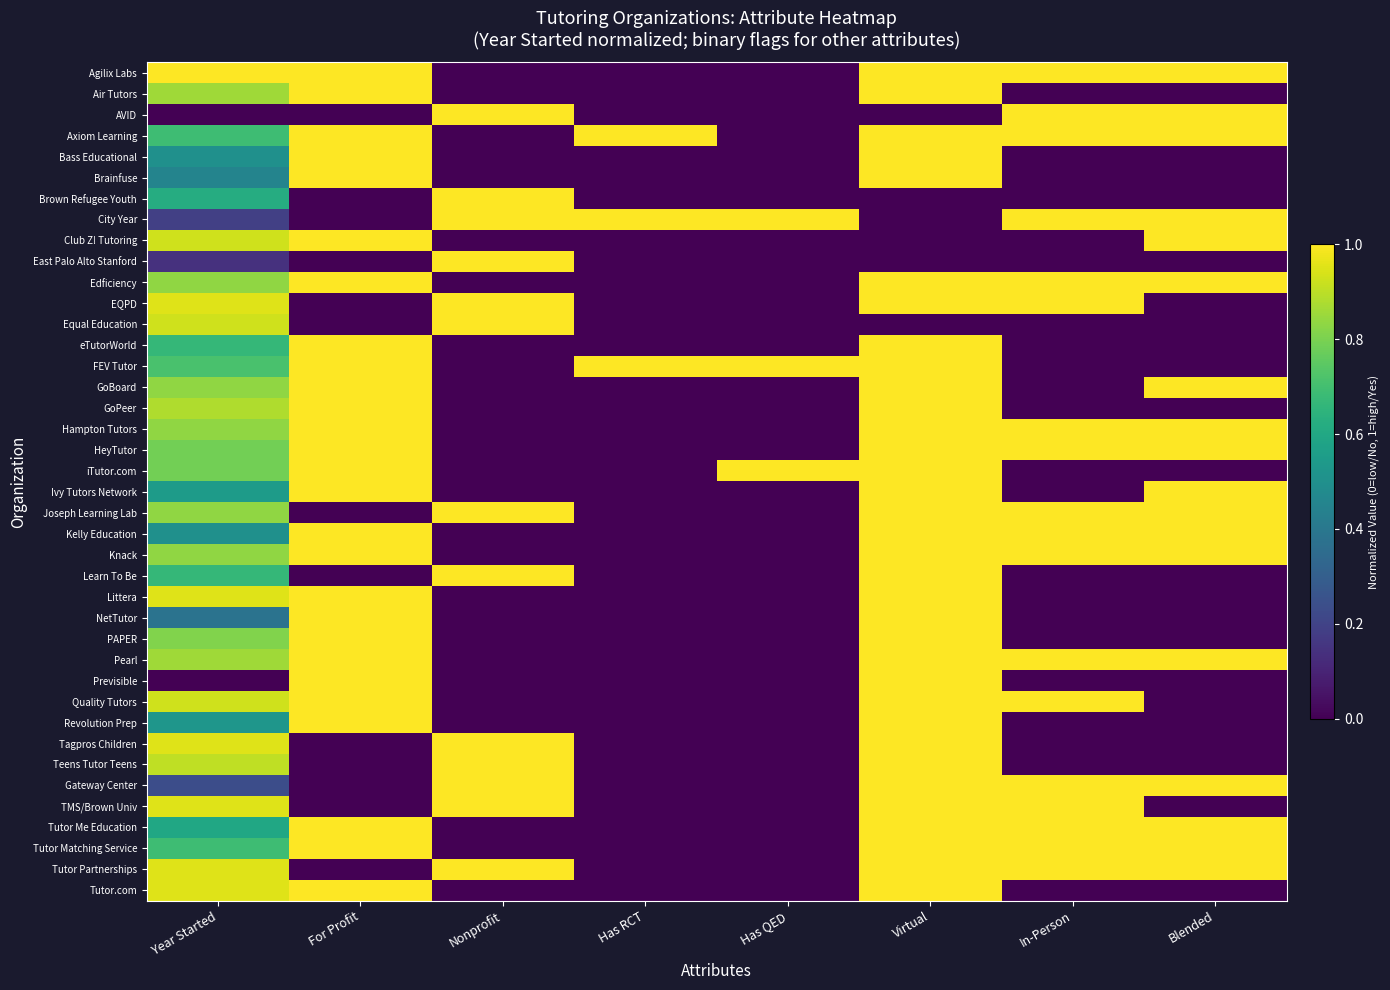

Rank the series at For Profit from highest to lowest value.

Agilix Labs, Air Tutors, Axiom Learning, Bass Educational, Brainfuse, Club Z! Tutoring, Edficiency, eTutorWorld, FEV Tutor, GoBoard, GoPeer, Hampton Tutors, HeyTutor, iTutor.com, Ivy Tutors Network, Kelly Education, Knack, Littera, NetTutor, PAPER, Pearl, Previsible, Quality Tutors, Revolution Prep, Tutor Me Education, Tutor Matching Service, Tutor.com, AVID, Brown Refugee Youth, City Year, East Palo Alto Stanford, EQPD, Equal Education, Joseph Learning Lab, Learn To Be, Tagpros Children, Teens Tutor Teens, Gateway Center, TMS/Brown Univ, Tutor Partnerships